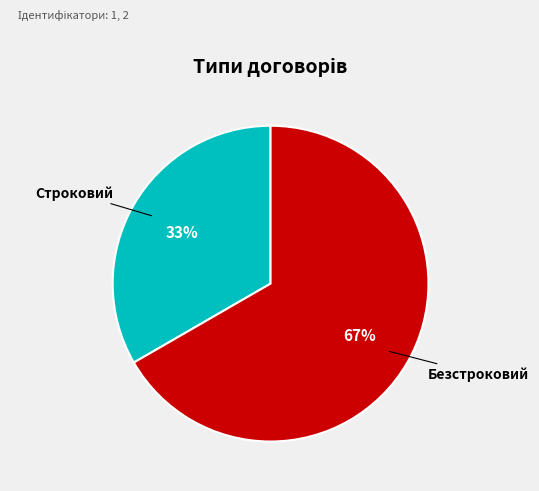

To the nearest percent, what is the average slice percentage?

50%